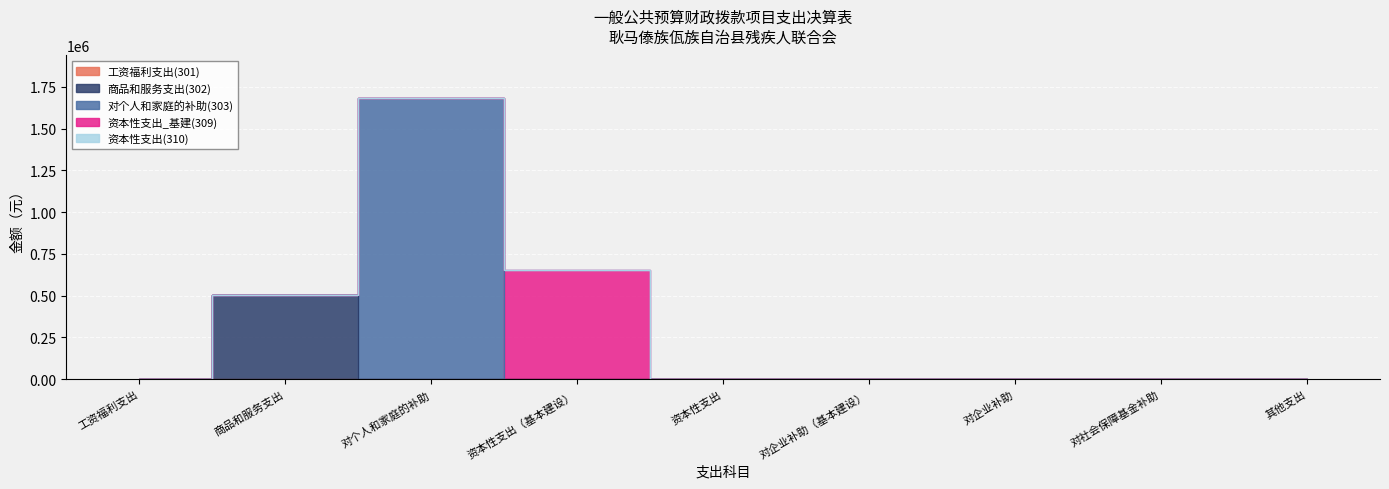

Reading right to left, extract all data points from this chart.

工资福利支出(301): 其他支出=0	对社会保障基金补助=0	对企业补助=0	对企业补助（基本建设）=0	资本性支出=0	资本性支出（基本建设）=0	对个人和家庭的补助=0	商品和服务支出=0	工资福利支出=0
商品和服务支出(302): 其他支出=0	对社会保障基金补助=0	对企业补助=0	对企业补助（基本建设）=0	资本性支出=0	资本性支出（基本建设）=0	对个人和家庭的补助=0	商品和服务支出=505000	工资福利支出=0
对个人和家庭的补助(303): 其他支出=0	对社会保障基金补助=0	对企业补助=0	对企业补助（基本建设）=0	资本性支出=0	资本性支出（基本建设）=0	对个人和家庭的补助=1684861	商品和服务支出=0	工资福利支出=0
资本性支出_基建(309): 其他支出=0	对社会保障基金补助=0	对企业补助=0	对企业补助（基本建设）=0	资本性支出=0	资本性支出（基本建设）=655700	对个人和家庭的补助=0	商品和服务支出=0	工资福利支出=0
资本性支出(310): 其他支出=0	对社会保障基金补助=0	对企业补助=0	对企业补助（基本建设）=0	资本性支出=0	资本性支出（基本建设）=0	对个人和家庭的补助=0	商品和服务支出=0	工资福利支出=0